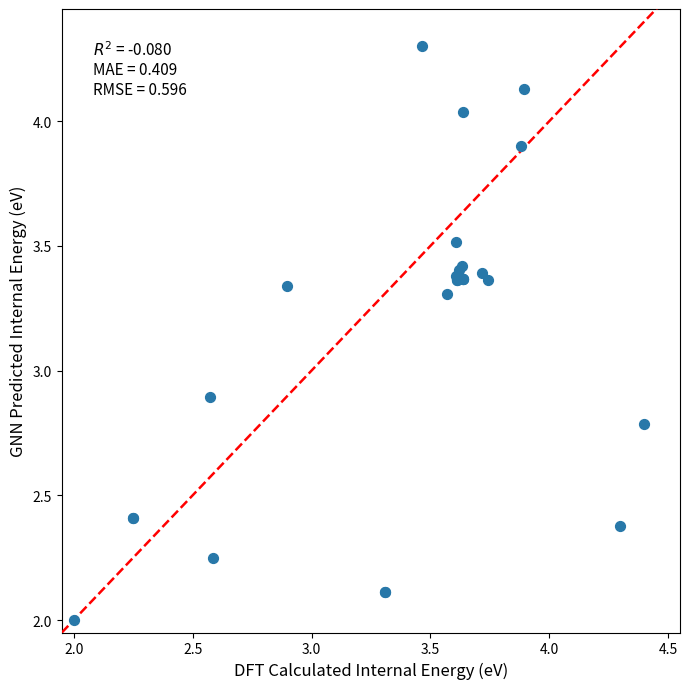

What Y value in the scatter plot is closest to 3?

2.9